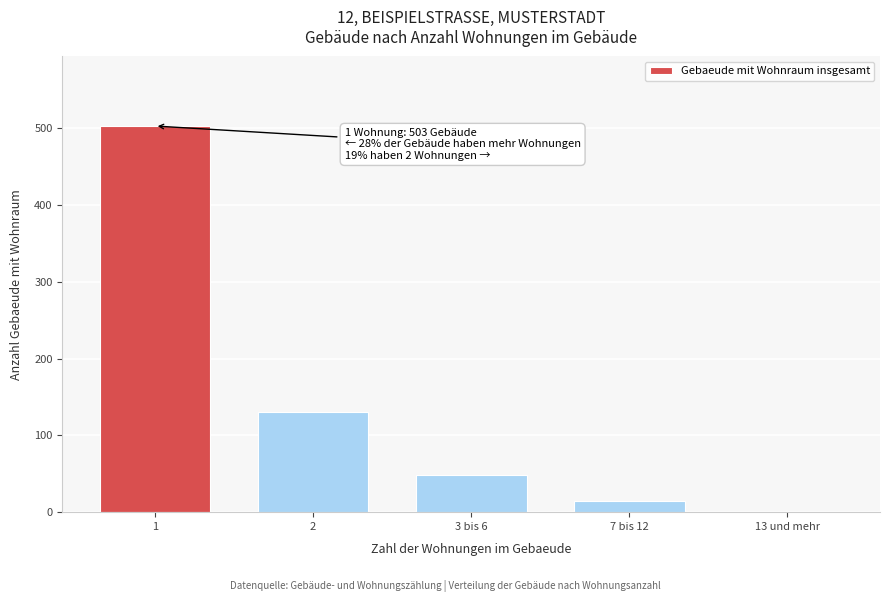

Reading left to right, list all the values displayed in this chart.

1=503	2=130	3 bis 6=48	7 bis 12=14	13 und mehr=0